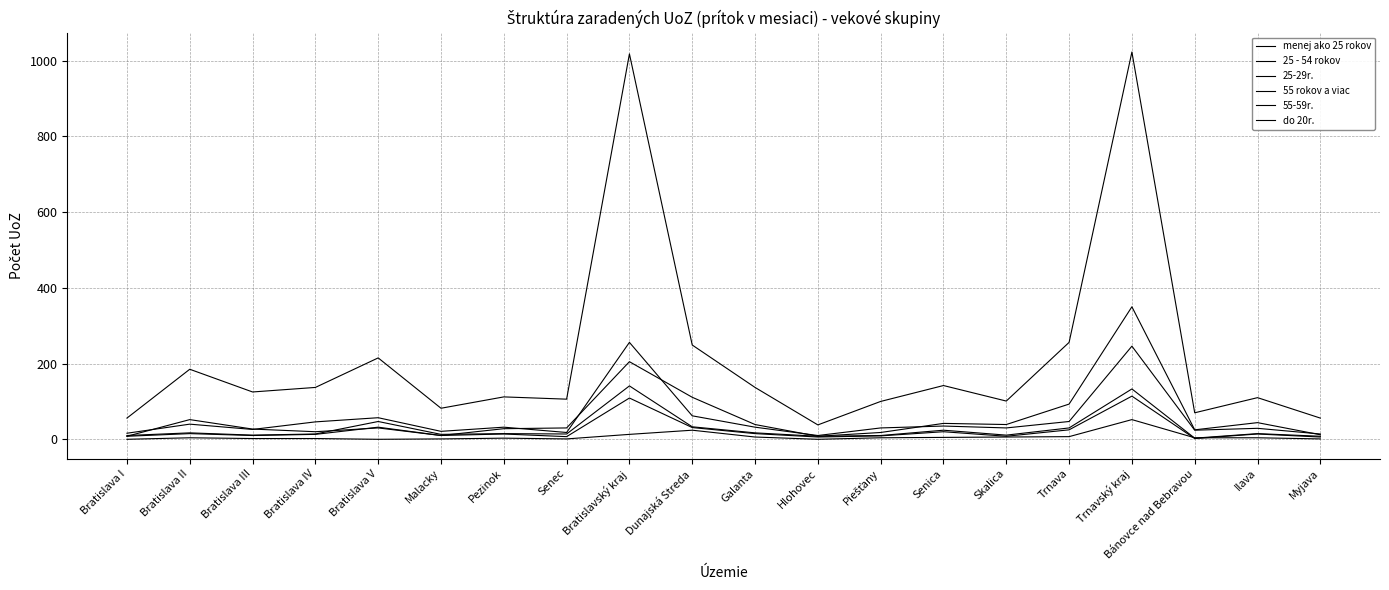

Rank the series by their maximum value, from highest to lowest.

25 - 54 rokov, menej ako 25 rokov, 25-29r., 55 rokov a viac, 55-59r., do 20r.